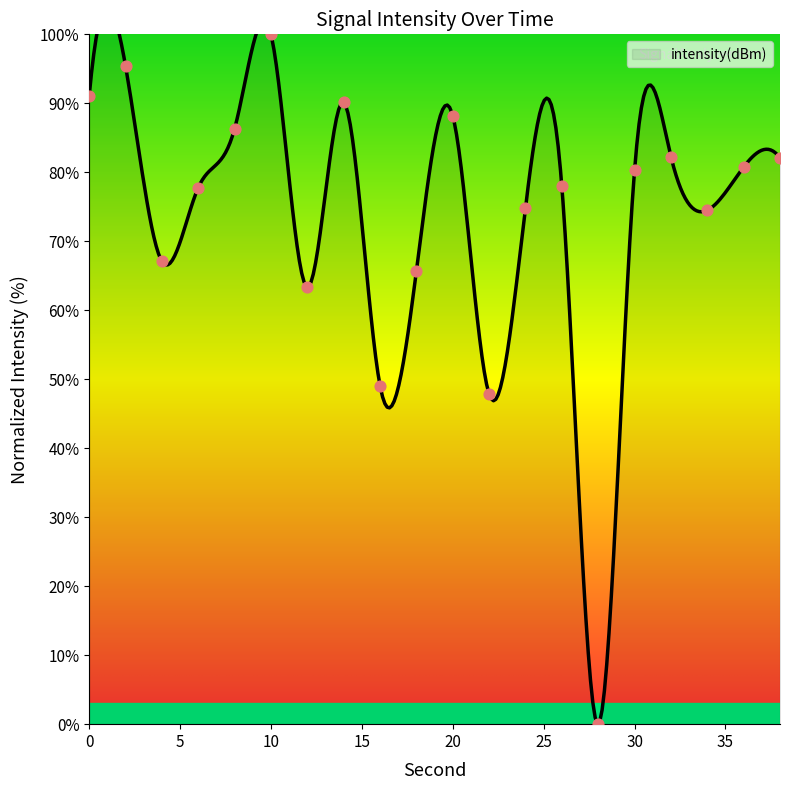

What is the change in value from 10 to 30?

-19.7